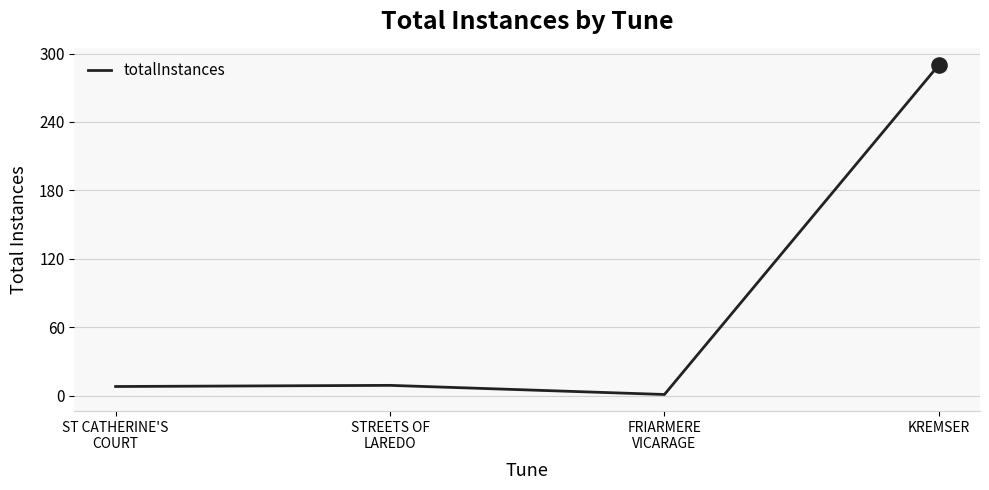

Which has a higher value, ST CATHERINE'S
COURT or KREMSER?

KREMSER